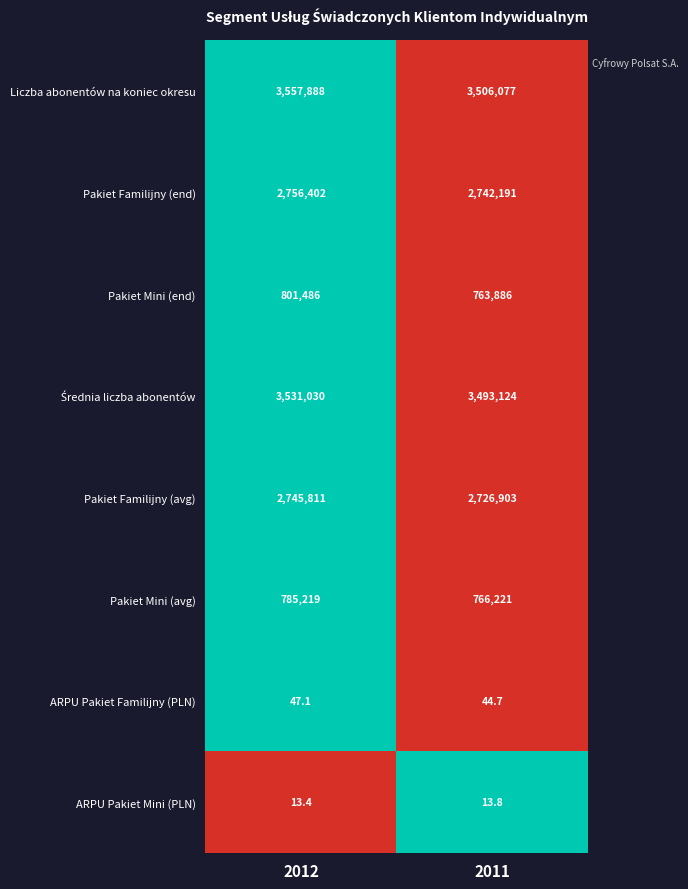

Read the ARPU Pakiet Mini (PLN) value at 2012.

13.4